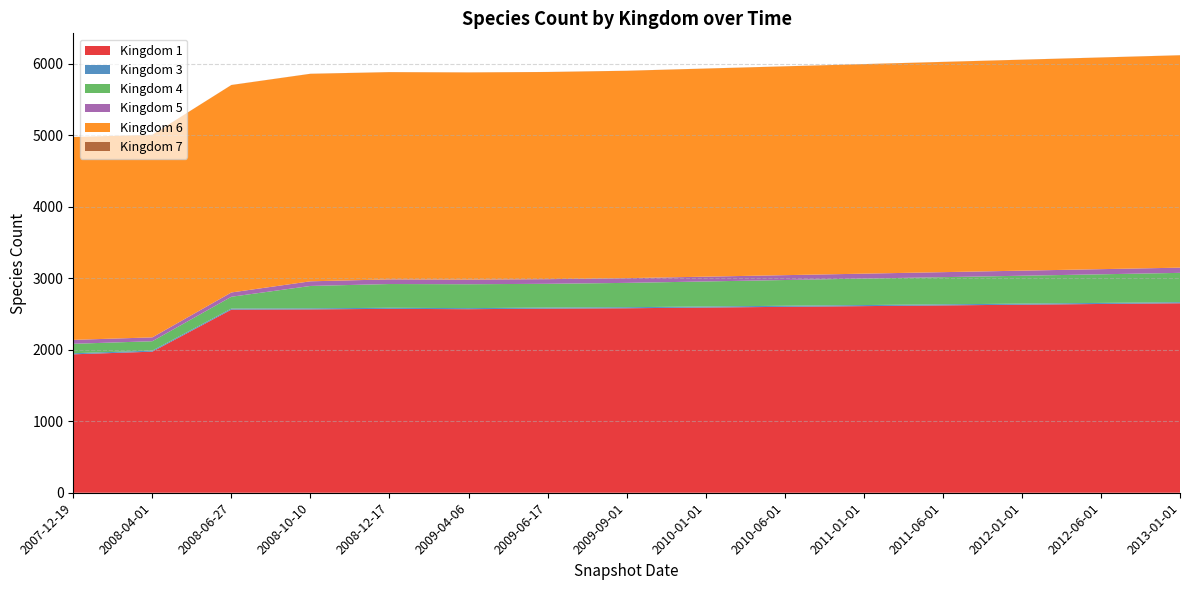

Reading left to right, extract all data points from this chart.

1: 1936	1973	2561	2564	2572	2567	2575	2580	2590	2600	2610	2620	2630	2640	2650
3: 15	15	15	15	15	15	15	15	15	15	15	15	15	15	15
4: 132	131	165	313	332	334	332	340	350	360	370	380	390	400	410
5: 55	54	60	65	65	65	65	66	67	68	69	70	71	72	73
6: 2836	2833	2901	2902	2898	2897	2897	2900	2910	2920	2930	2940	2950	2960	2970
7: 1	1	1	1	1	1	1	1	1	1	1	1	1	1	1